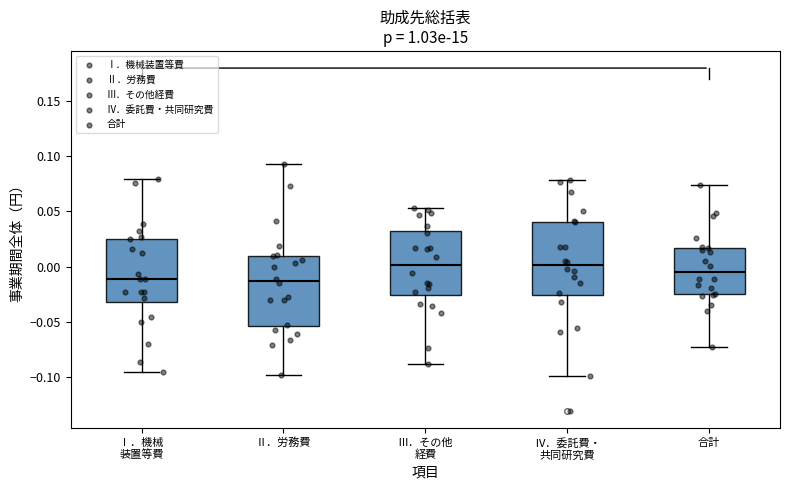

Reading left to right, transcribe this box plot: for each box, give where its median line is, the range the box spans, and where its two whiskers end, as read against the y-axis. The values are not printed on the chart, so give them approximately, as read against the axis.

Ⅰ．機械 装置等費: median -0.010, box -0.030 to 0.025, whiskers -0.095 to 0.080
Ⅱ．労務費: median -0.015, box -0.055 to 0.010, whiskers -0.100 to 0.095
Ⅲ．その他 経費: median 0.000, box -0.025 to 0.030, whiskers -0.090 to 0.055
Ⅳ．委託費・ 共同研究費: median 0.000, box -0.025 to 0.040, whiskers -0.100 to 0.080
合計: median -0.005, box -0.025 to 0.015, whiskers -0.075 to 0.075